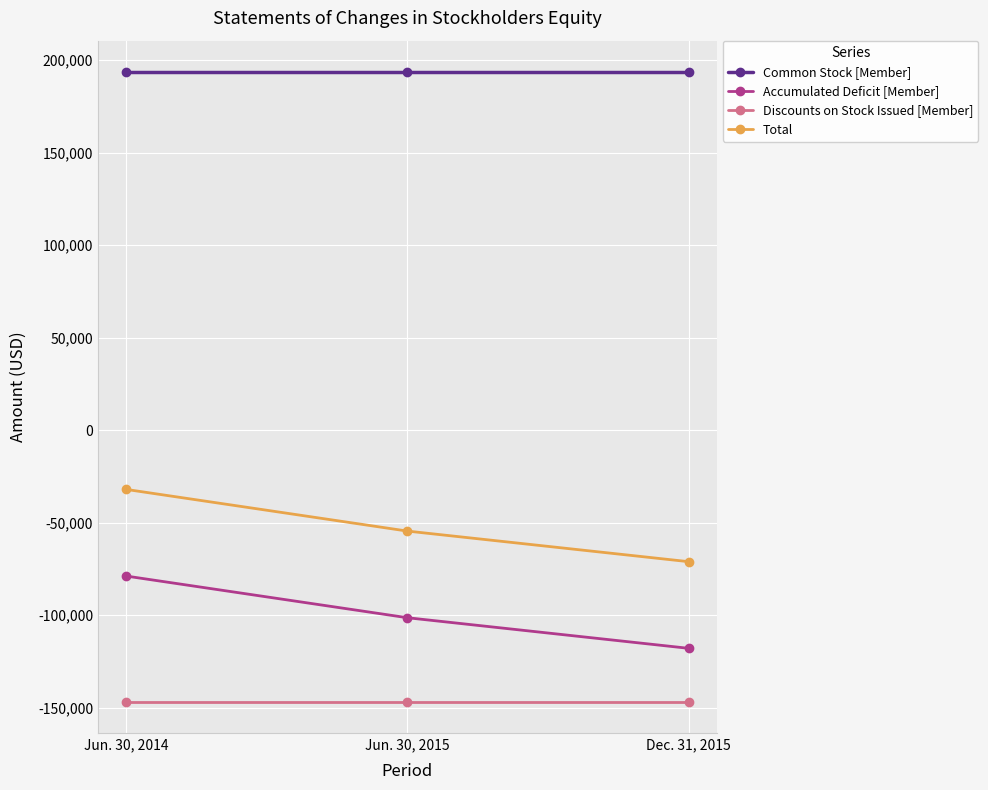

List the series in order of their peak value, lowest first.

Discounts on Stock Issued [Member], Accumulated Deficit [Member], Total, Common Stock [Member]